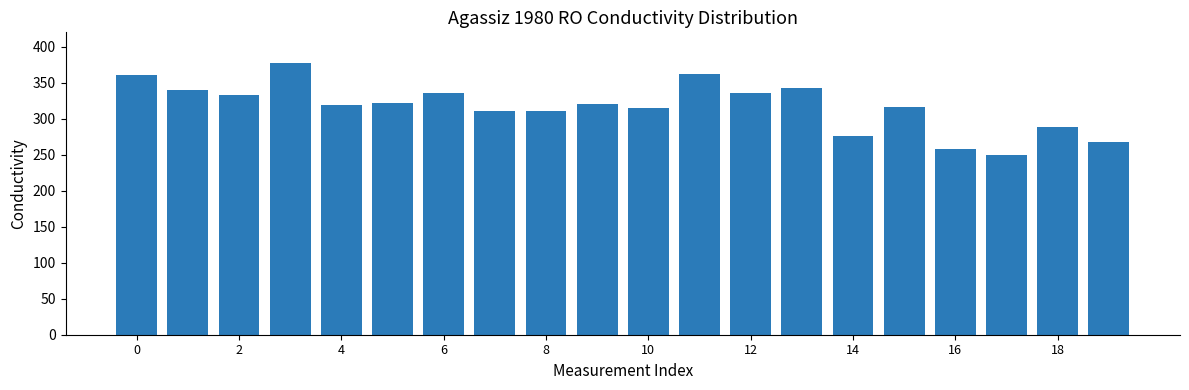

What is the difference between the maximum and minimum values?

128.9